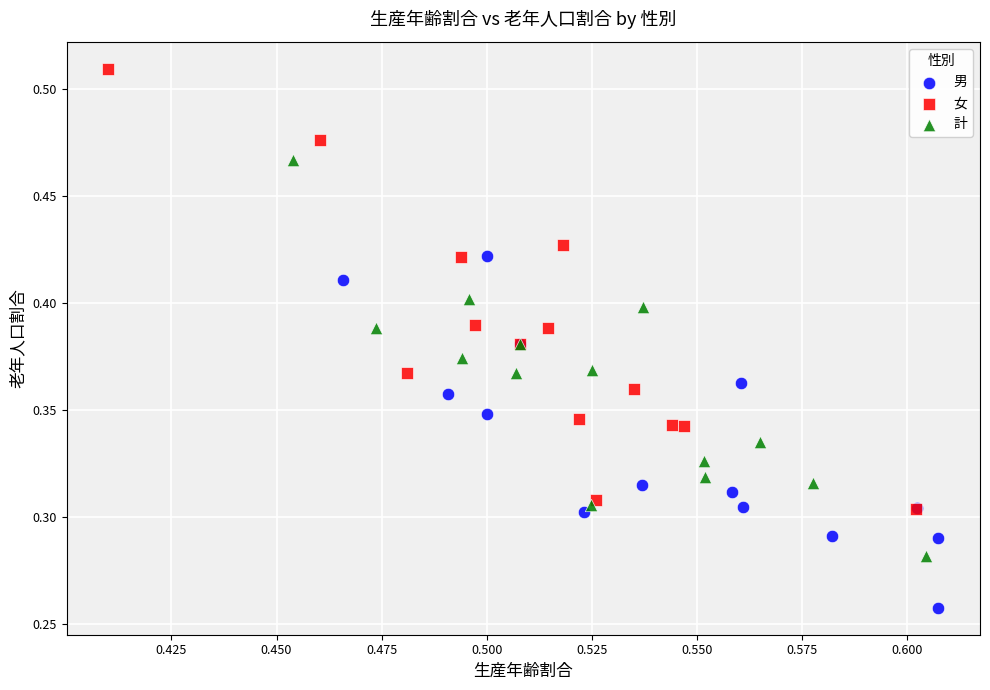

Which series has the largest Y range (max minus min)?

女